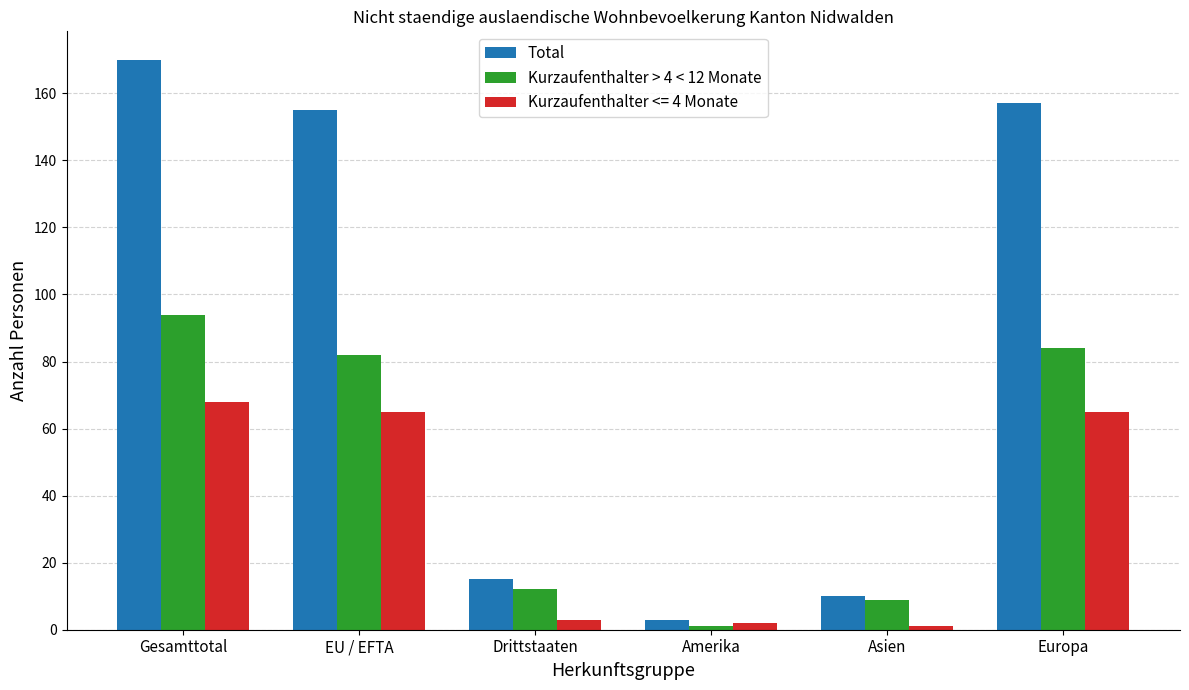

What is the approximate value of Total at Europa, to the nearest 50?

150